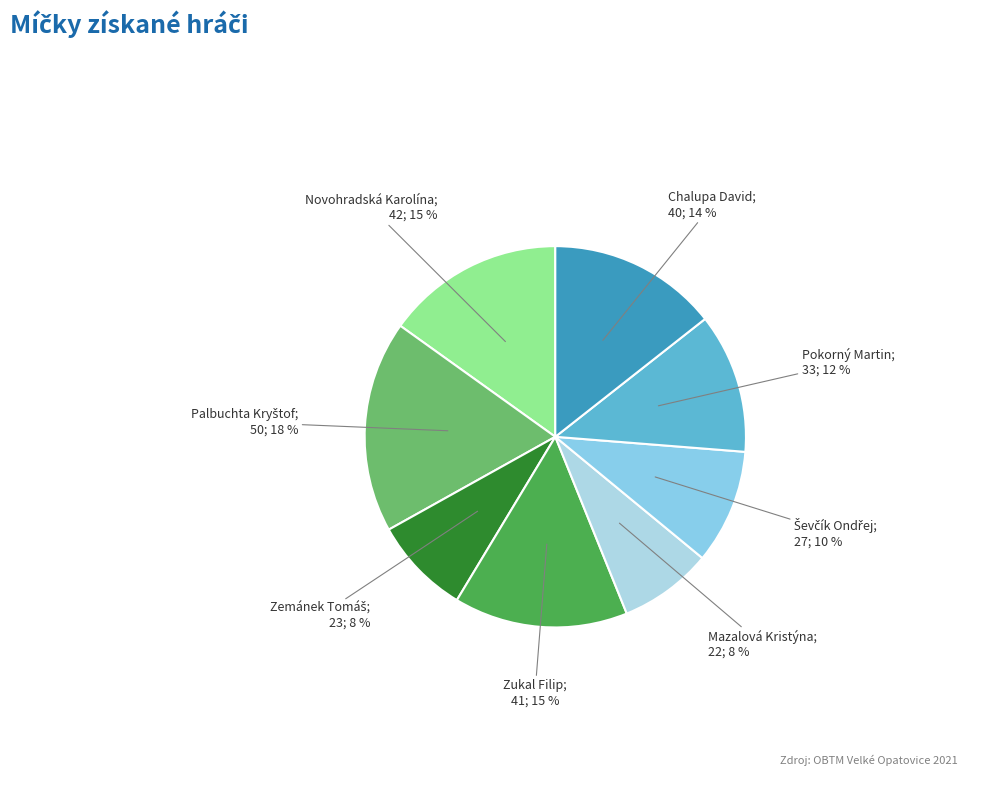

How many segments does this pie chart have?

8